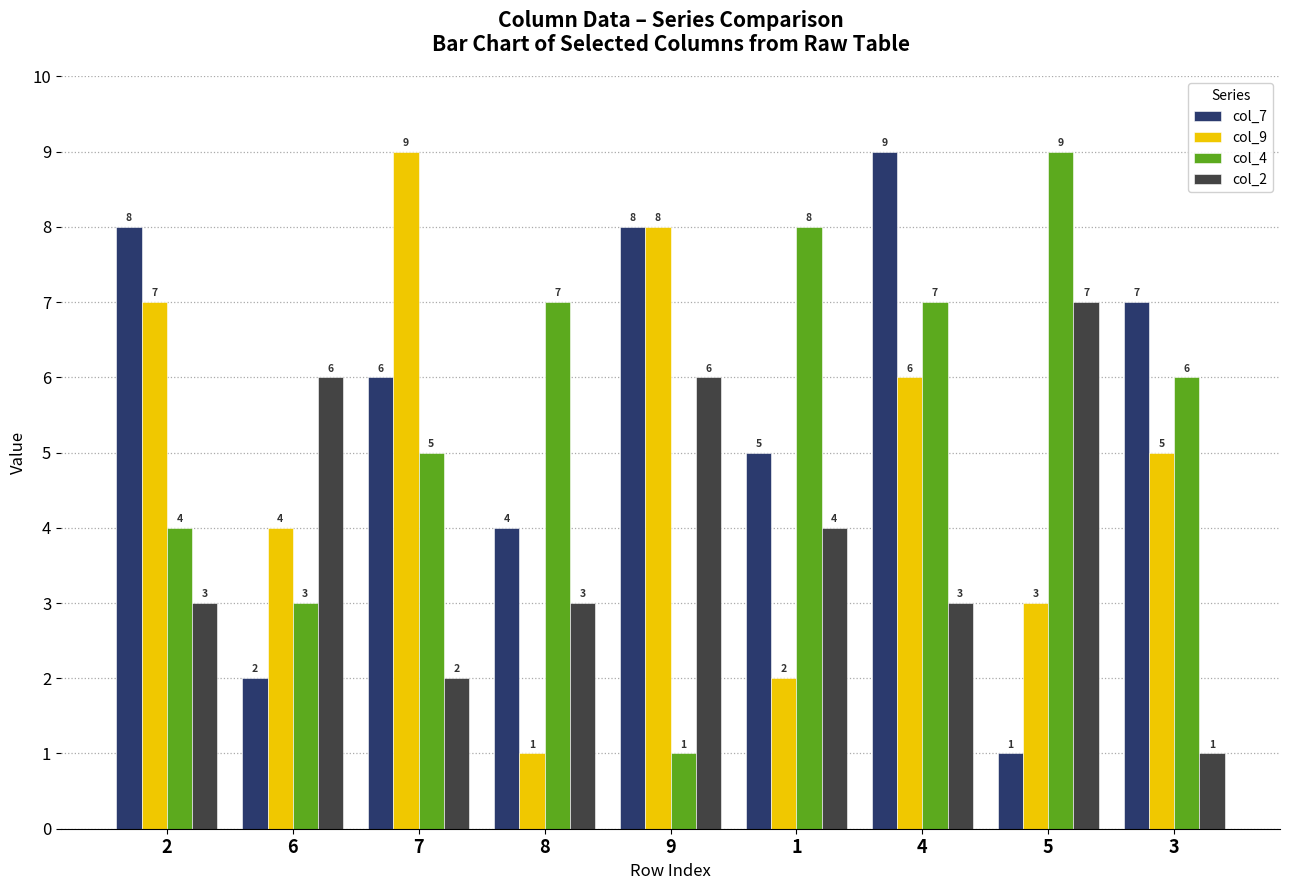

What is the sum of all col_7 values?

50